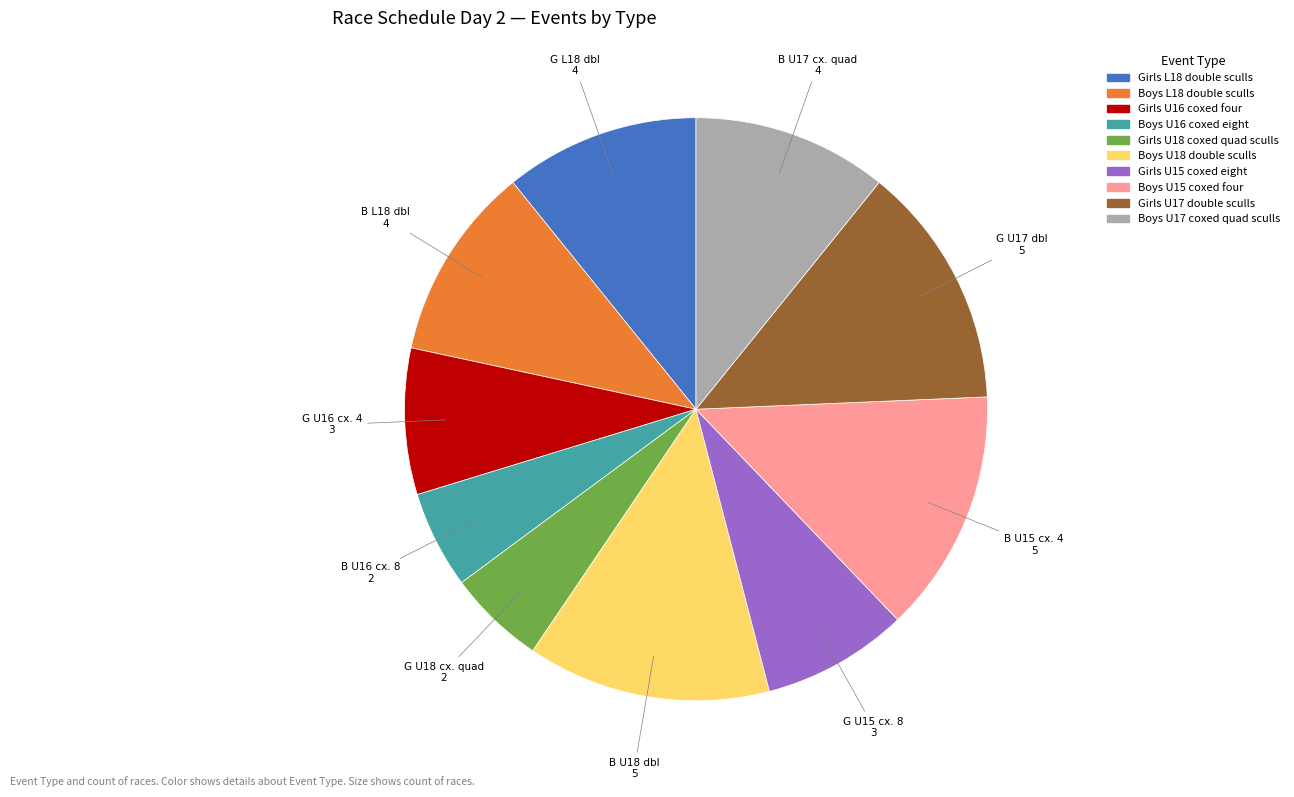

Is there a majority slice in this chart?

No